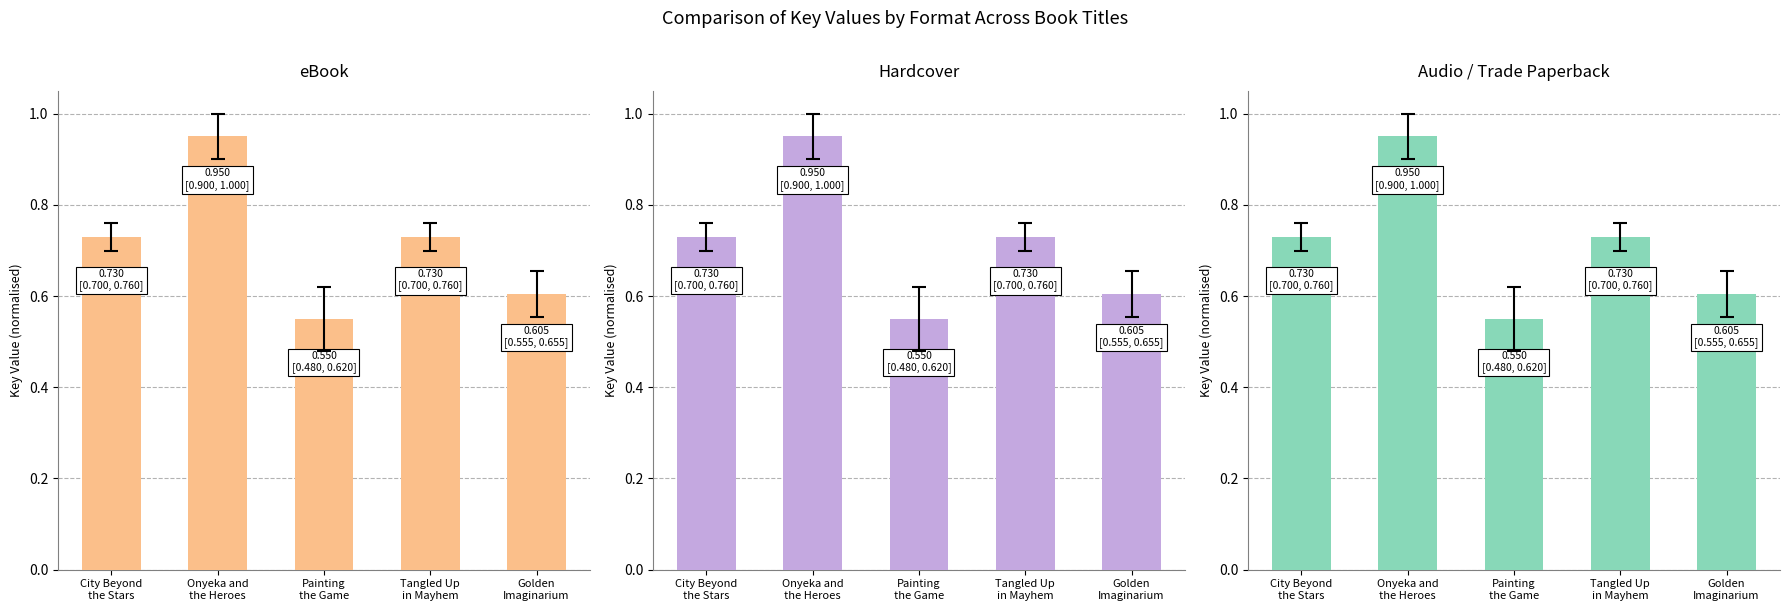

What is the value of the Audio/Trade bar at the 2nd from the left?

1.0